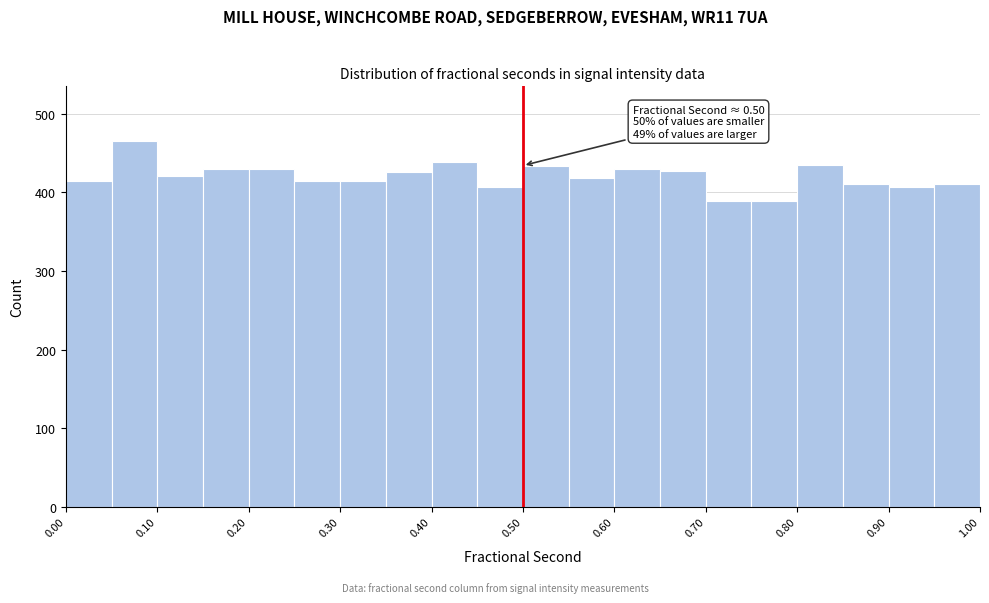

Over which range of the x-axis is the bar tallest?

0.05 to 0.10